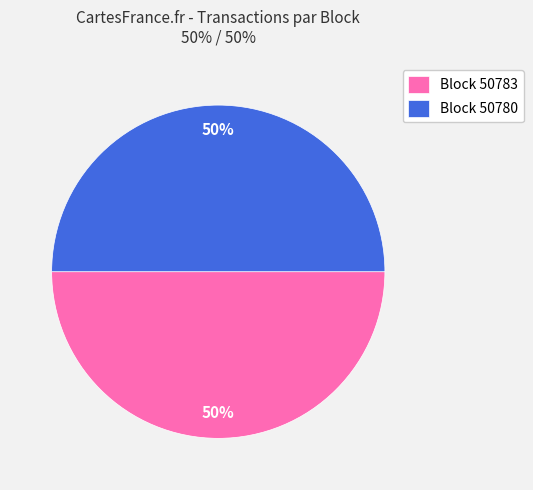

To the nearest percent, what is the average slice percentage?

50%